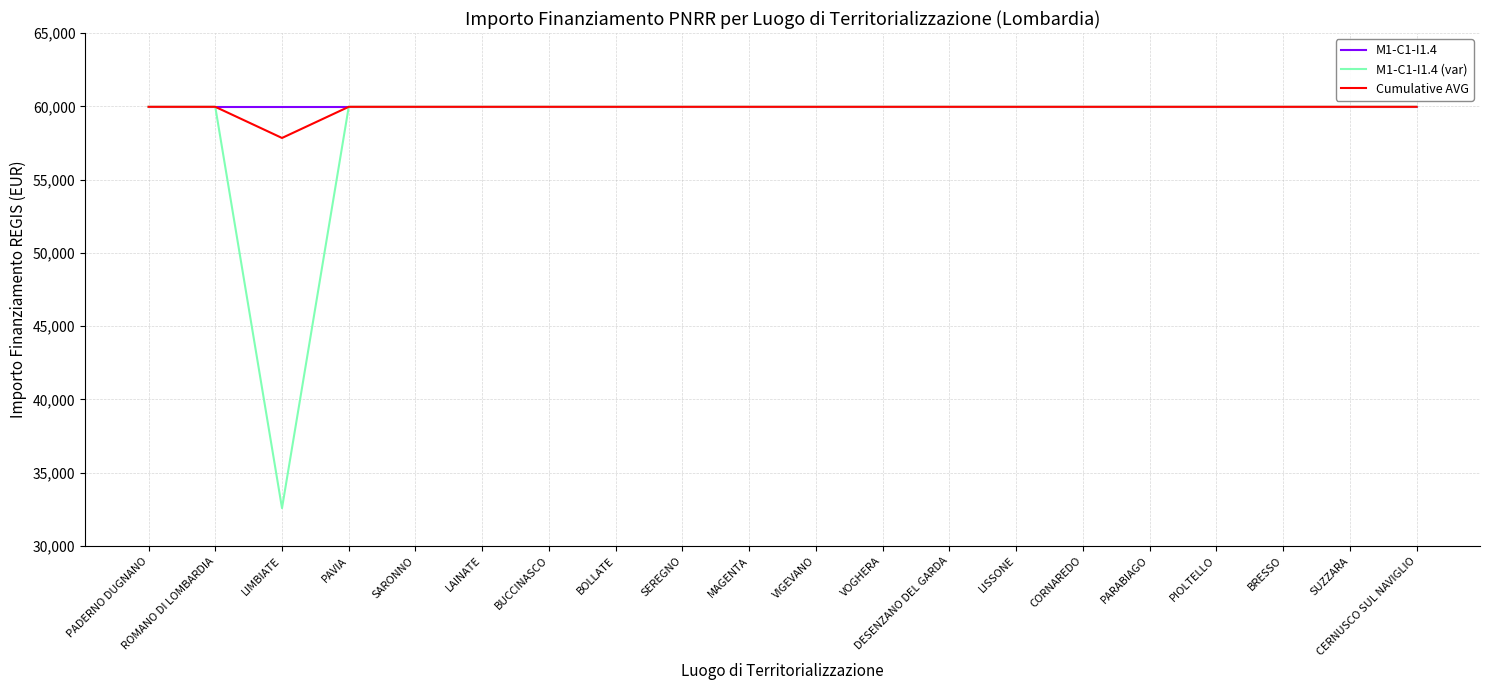

The Cumulative AVG series shows 105291.2 at PARABIAGO. True or false?

False